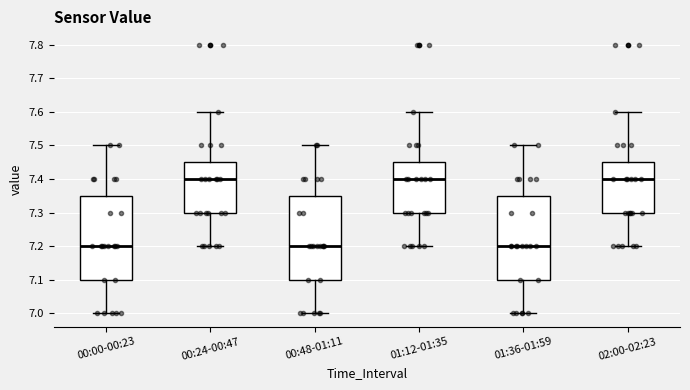

Reading left to right, read every box against the y-axis: the position of its median line, the range the box covers, and the ends of its whiskers. The values are not printed on the chart, so give them approximately, as read against the axis.

00:00-00:23: median 7.20, box 7.10 to 7.35, whiskers 7.00 to 7.50
00:24-00:47: median 7.40, box 7.30 to 7.45, whiskers 7.20 to 7.60
00:48-01:11: median 7.20, box 7.10 to 7.35, whiskers 7.00 to 7.50
01:12-01:35: median 7.40, box 7.30 to 7.45, whiskers 7.20 to 7.60
01:36-01:59: median 7.20, box 7.10 to 7.35, whiskers 7.00 to 7.50
02:00-02:23: median 7.40, box 7.30 to 7.45, whiskers 7.20 to 7.60